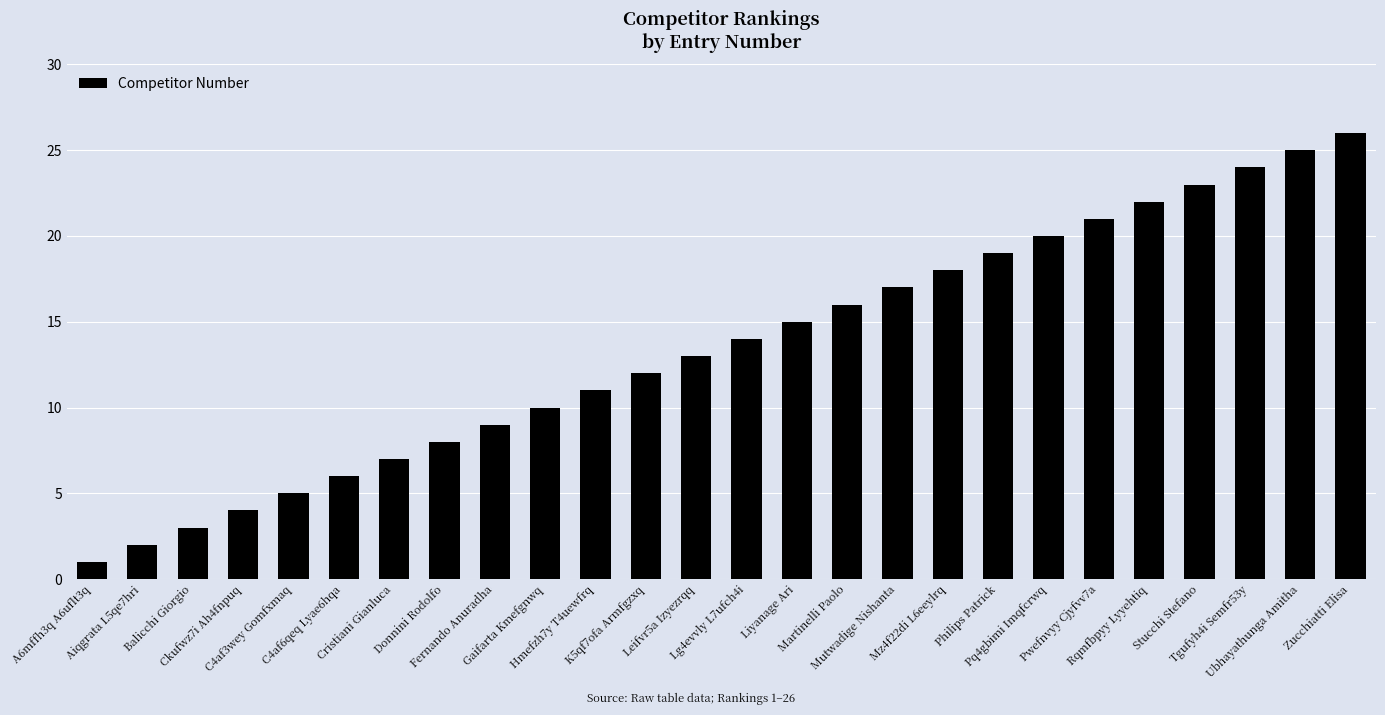

Approximately how many times larger is the value at C4af6qeq Lyae6hqa compared to Gaifarta Kmefgnwq?

0.6